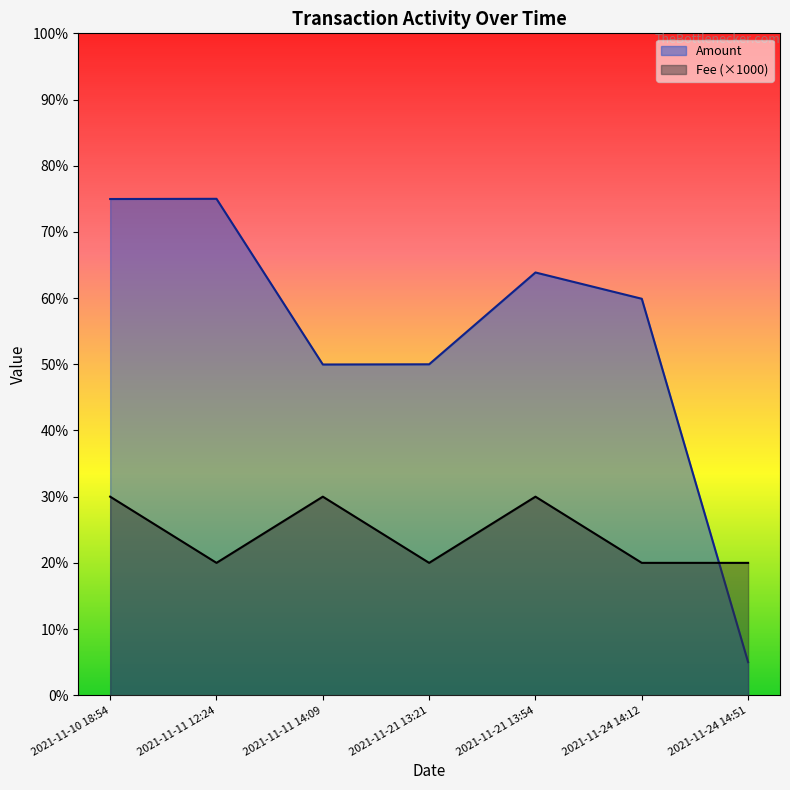

How many series are shown in this chart?

2